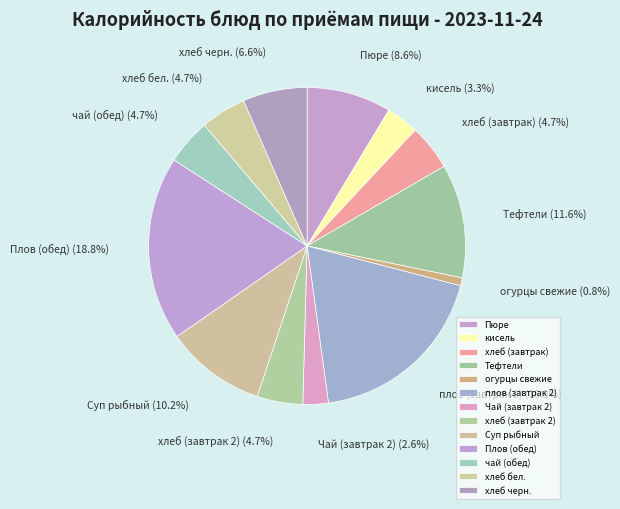

The хлеб (завтрак) slice represents 18% of the pie. True or false?

False